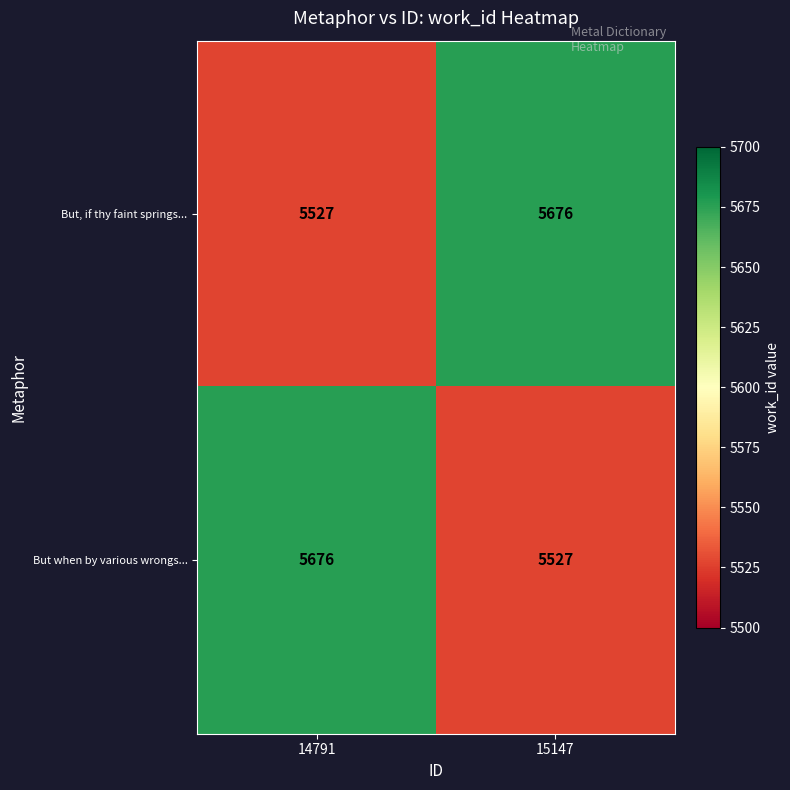

Is it true that But, if thy faint springs... equals 5527 at 14791?

True